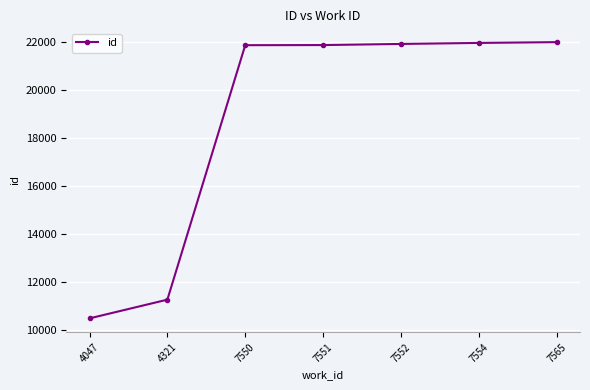

True or false: the data has more than 2 interior local peaks.

False